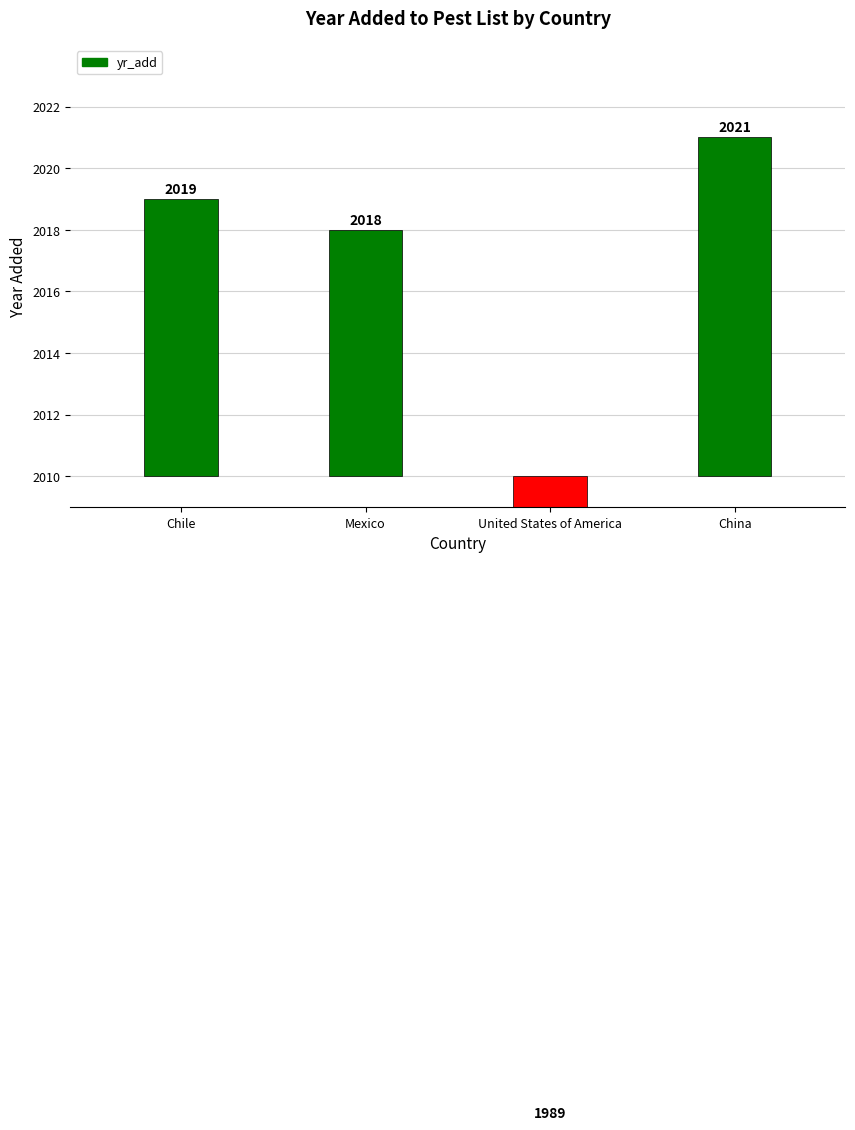

List the labels in order of value, largest first.

China, Chile, Mexico, United States of America